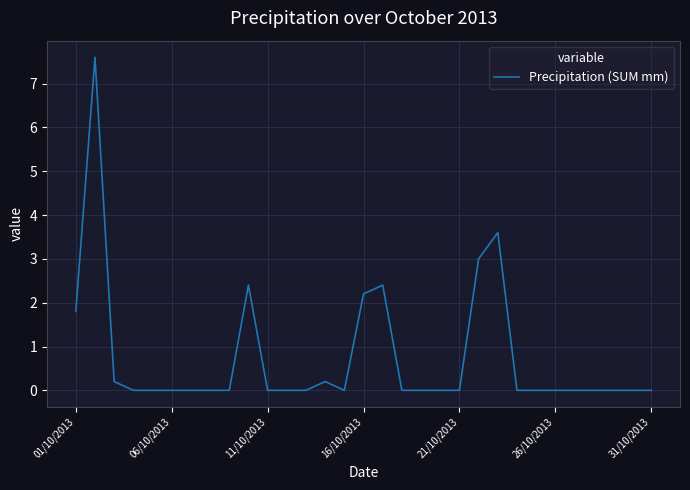

What is the difference between the maximum and minimum values?

7.6